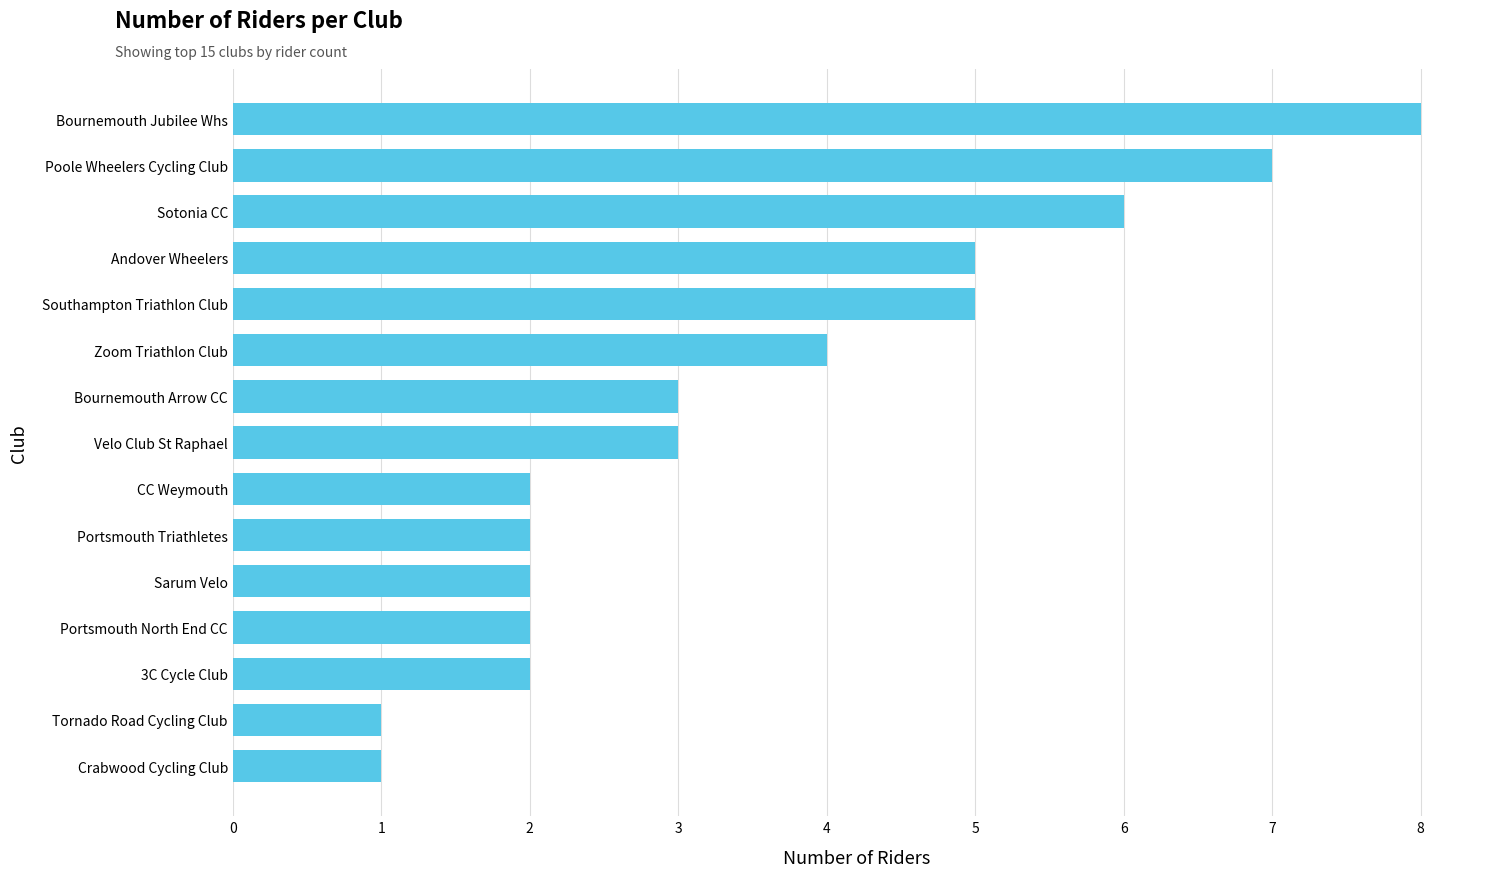

Where is the data nearest to the value 4?

Zoom Triathlon Club